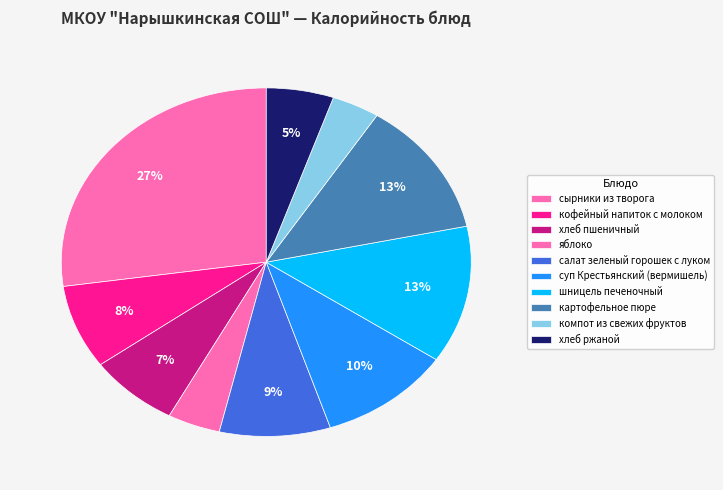

How many segments does this pie chart have?

10